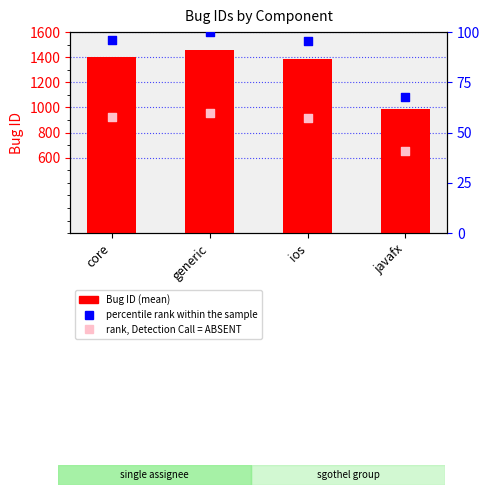

Is the value of rank, Detection Call = ABSENT at javafx greater than the value of Bug ID at javafx?

No